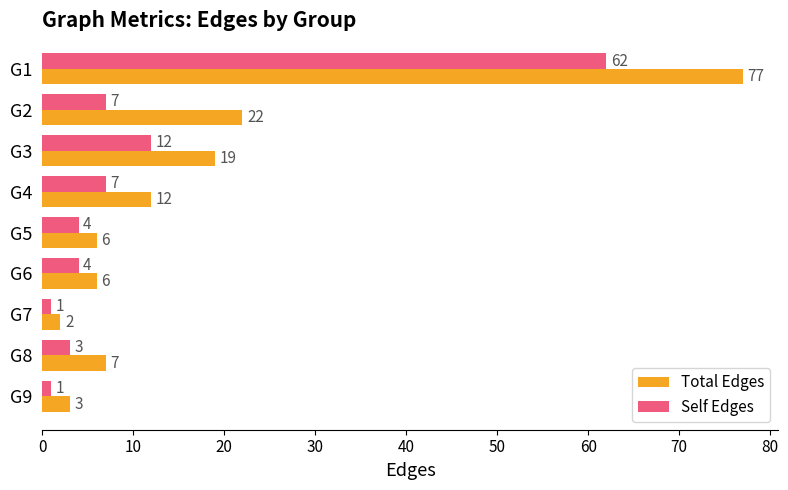

Rank the series by their maximum value, from highest to lowest.

Total Edges, Self Edges